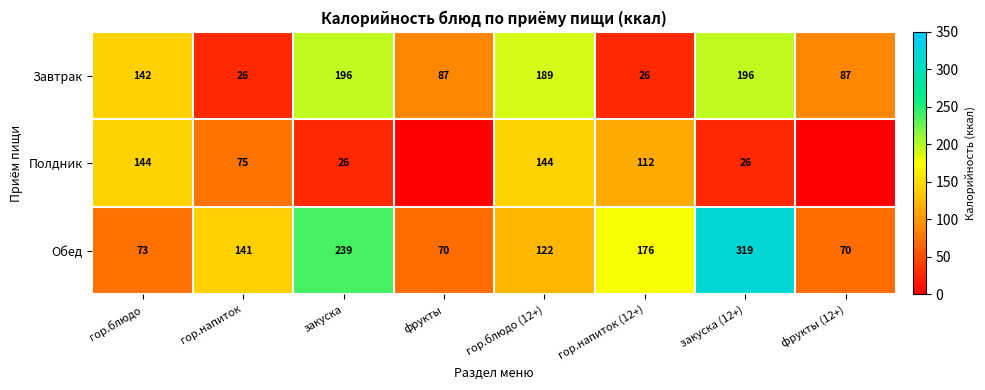

What is the difference between the maximum and minimum values in the Обед series?

249